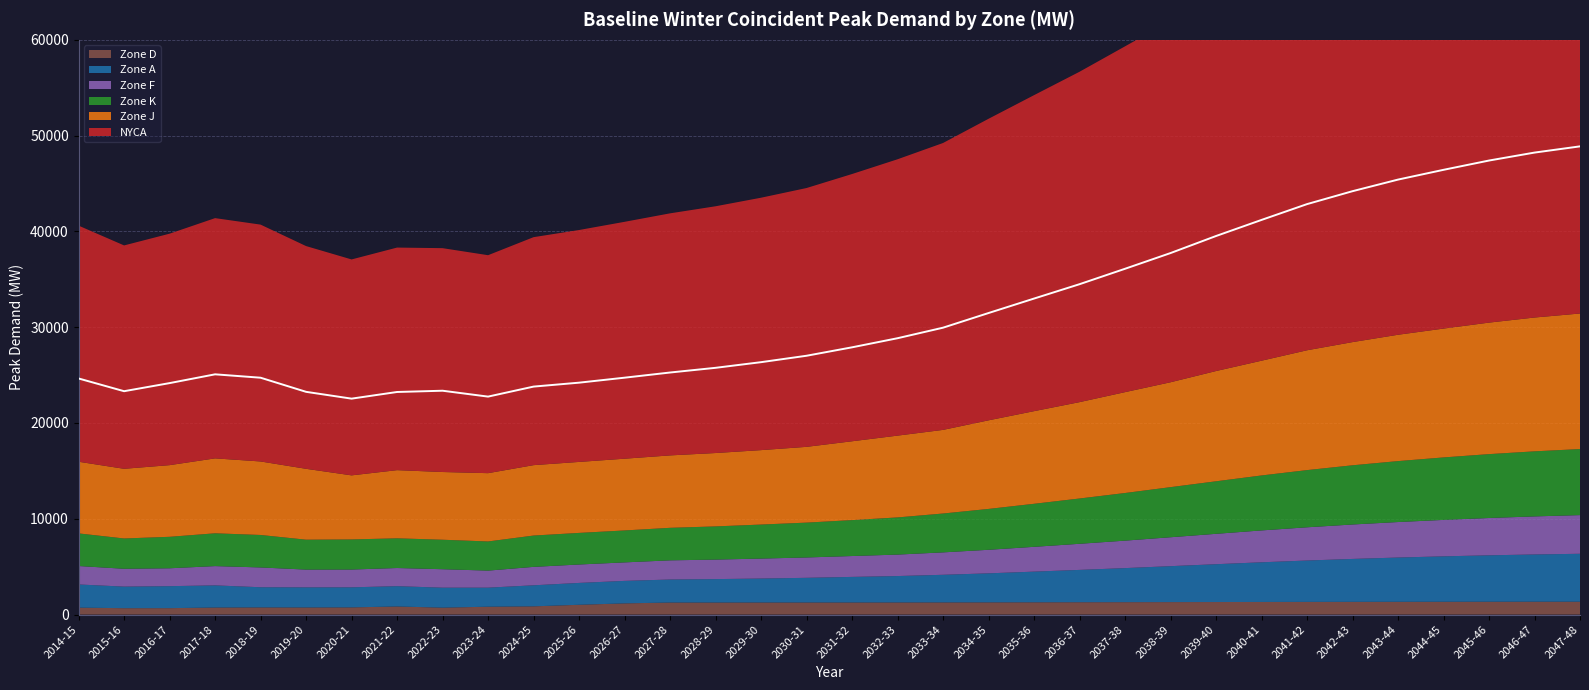

Where is Zone A nearest to the value 3494?

2037-38